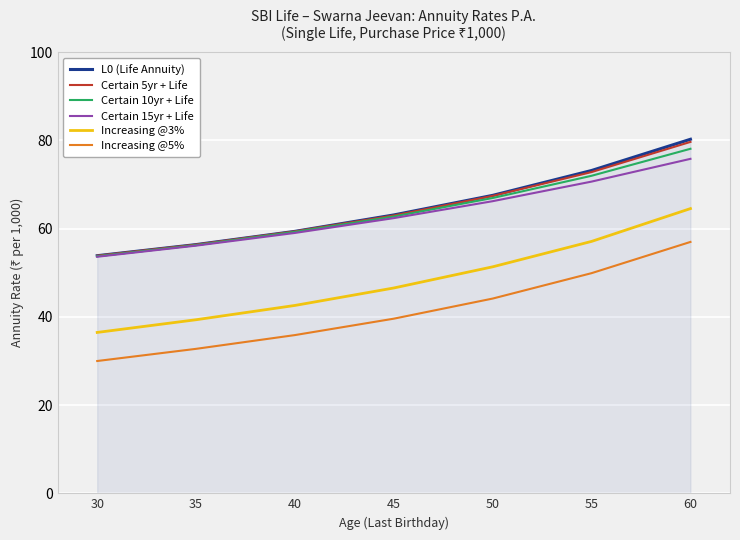

True or false: Increasing @5% and L0 (Life Annuity) intersect in this chart.

False